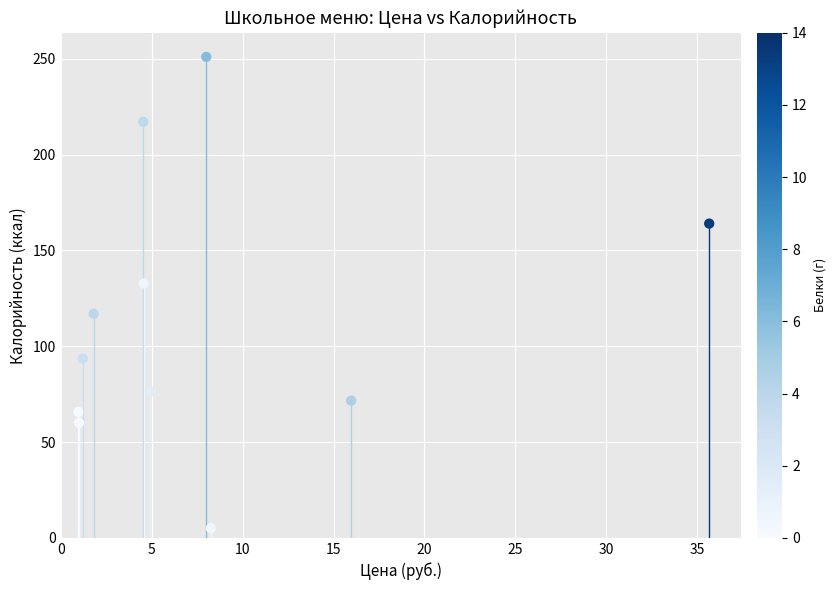

What Y value in the scatter plot is closest to 128?

132.8